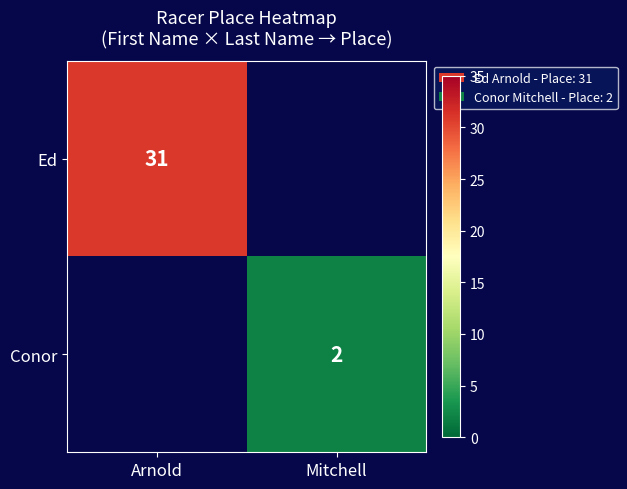

Which category has the highest value across all series?

Arnold